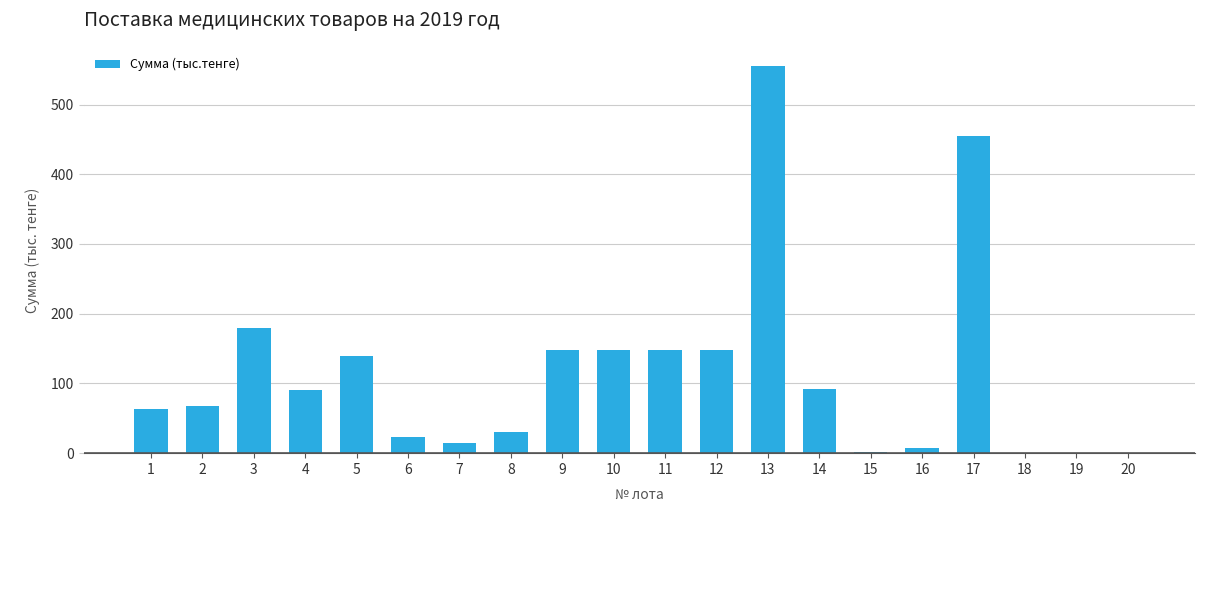

The value at 9 is 194.4. True or false?

False